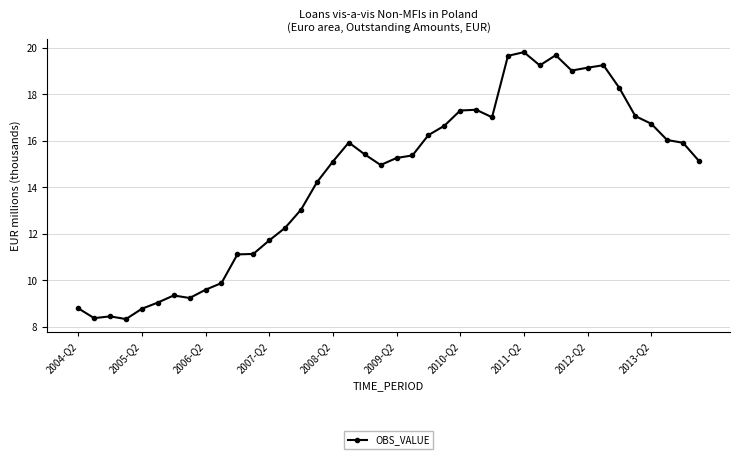

What is the sum of all values?

575.1